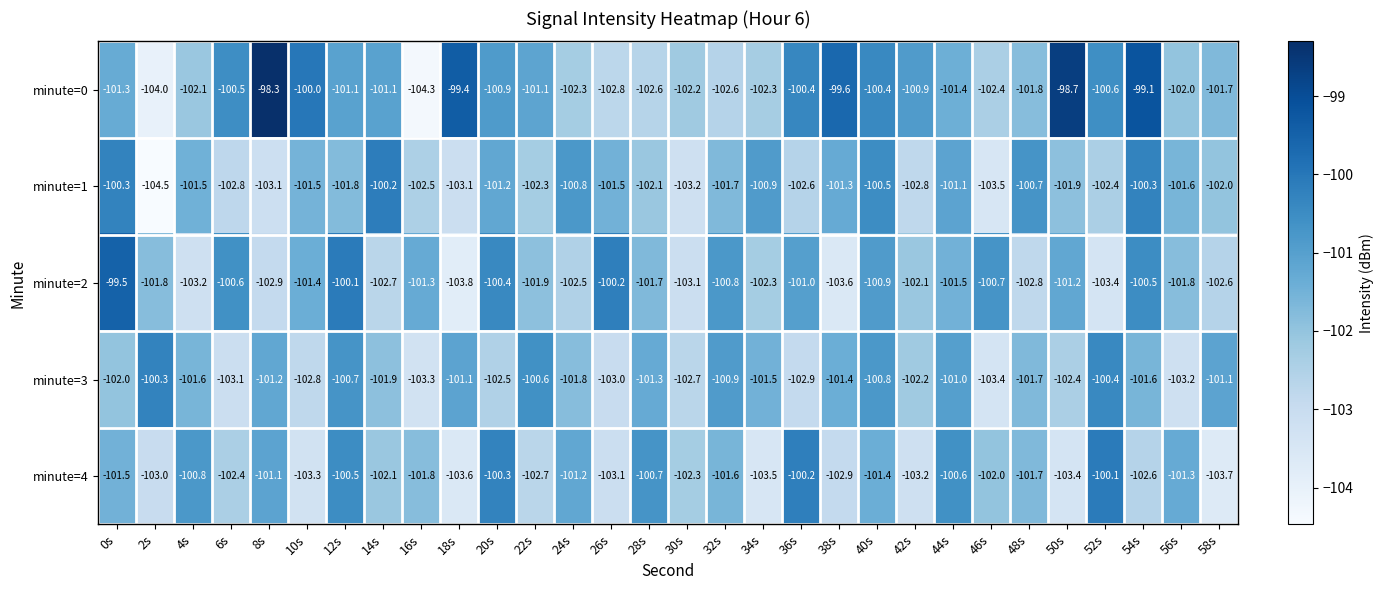

Which series has the largest range (max minus min)?

minute=0